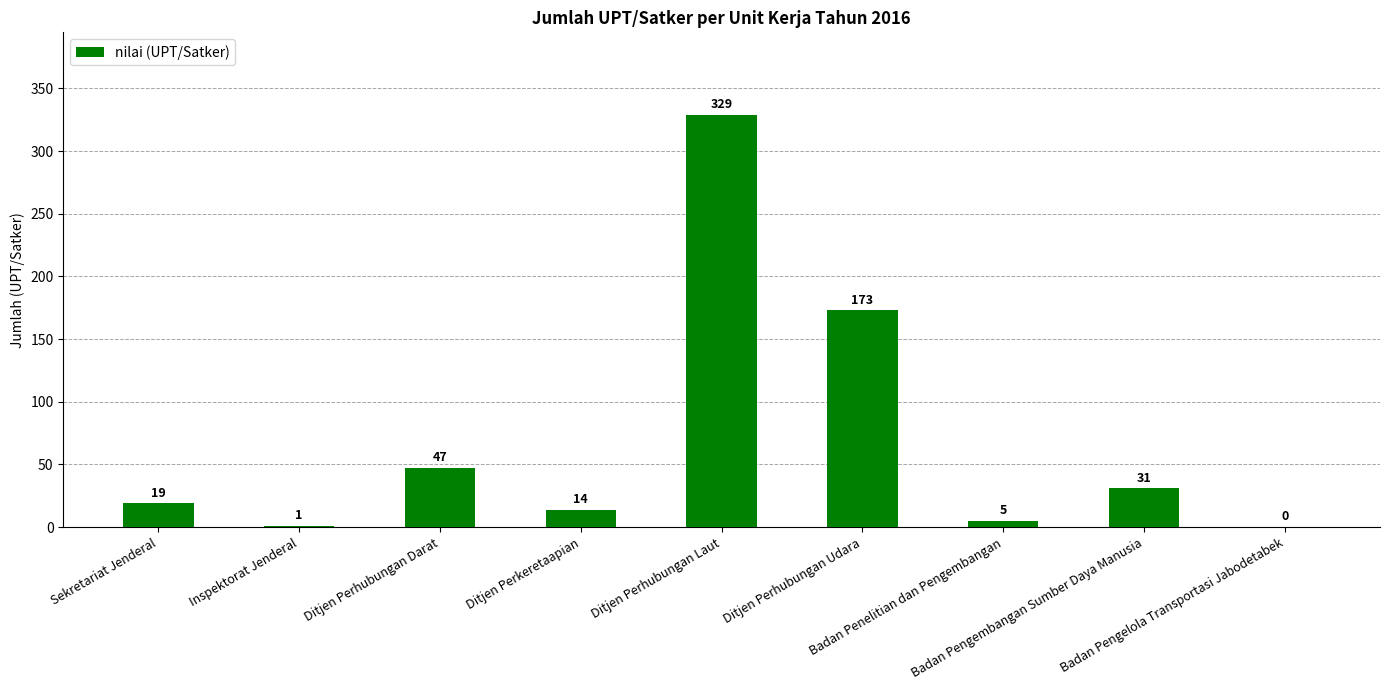

What is the change in value from Ditjen Perkeretaapian to Badan Penelitian dan Pengembangan?

-9